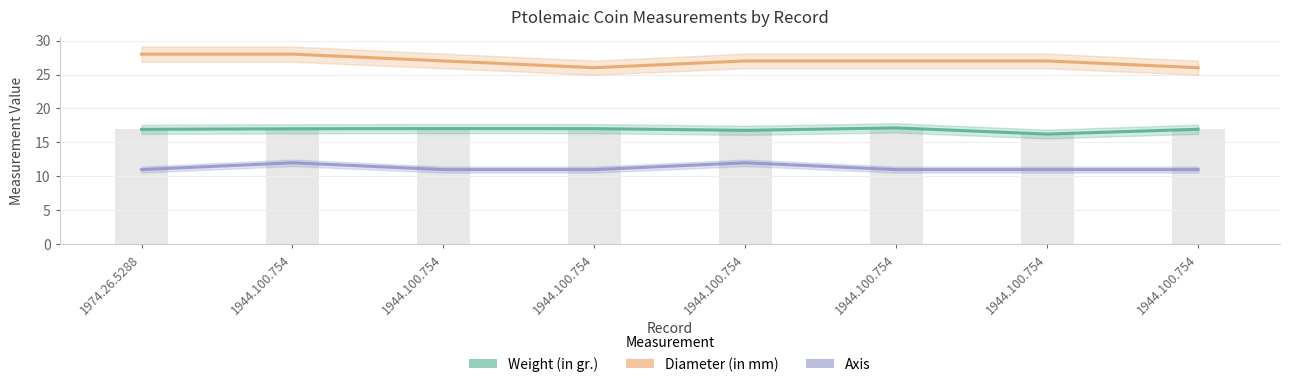

Between 1974.26.5288 and 1944.100.754, which series saw the biggest shift?

Diameter (in mm)